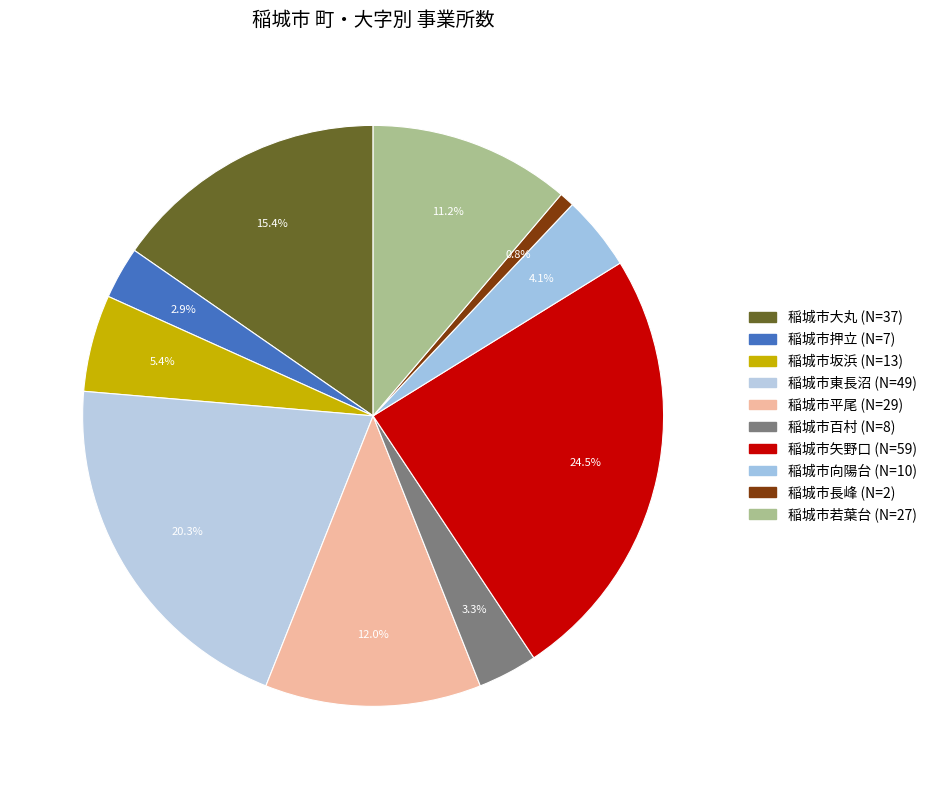

To the nearest percent, what is the difference between the largest and smallest slice percentages?

24%